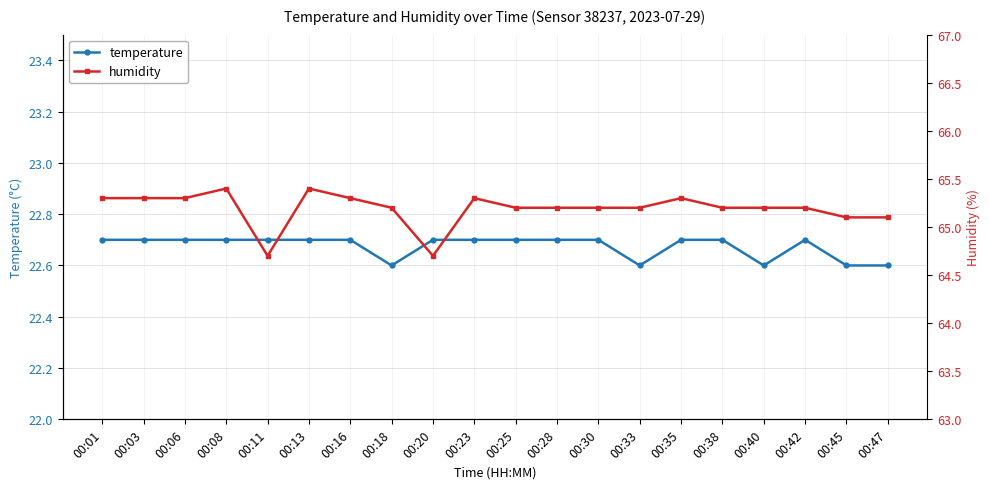

At which category is the sum across all series the highest?

00:08